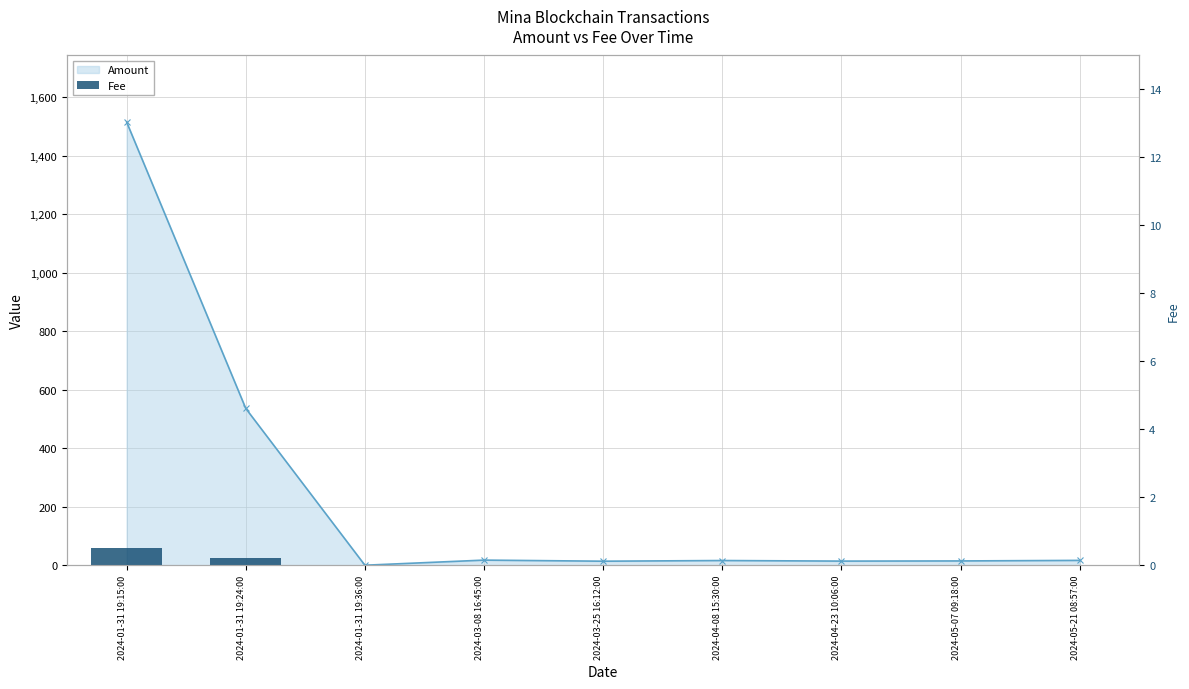

Is it true that the value at 2024-05-21 08:57:00 is 0.0?

True